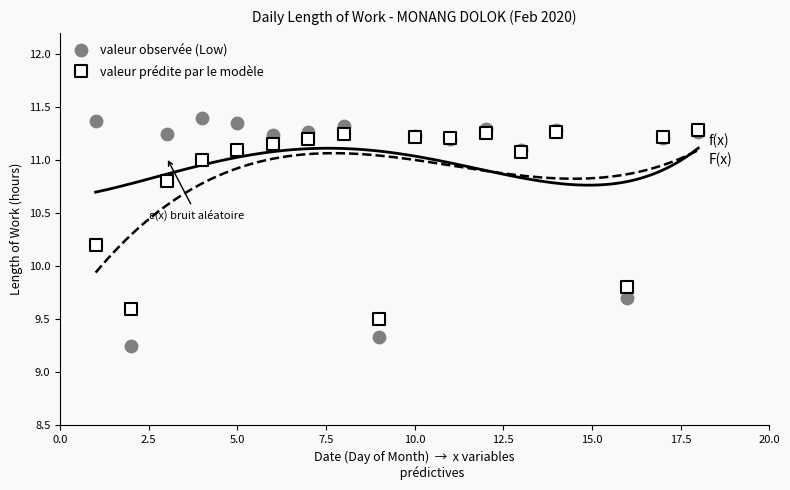

What are all the series names shown in the legend?

valeur observée (Low), valeur prédite par le modèle